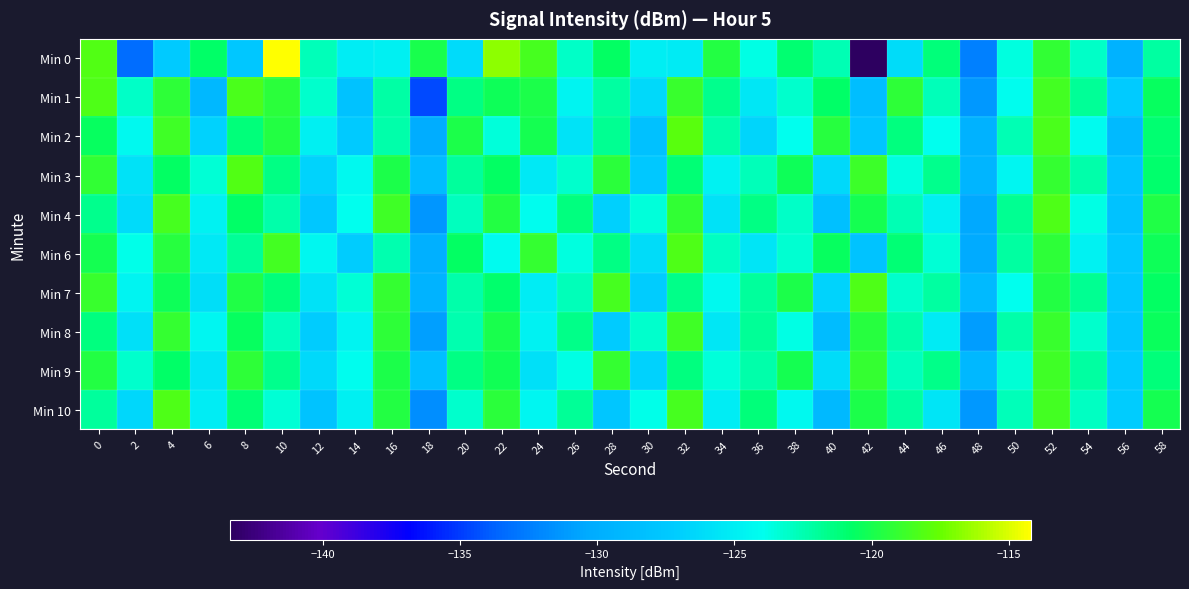

Which series has the largest range (max minus min)?

Min 0